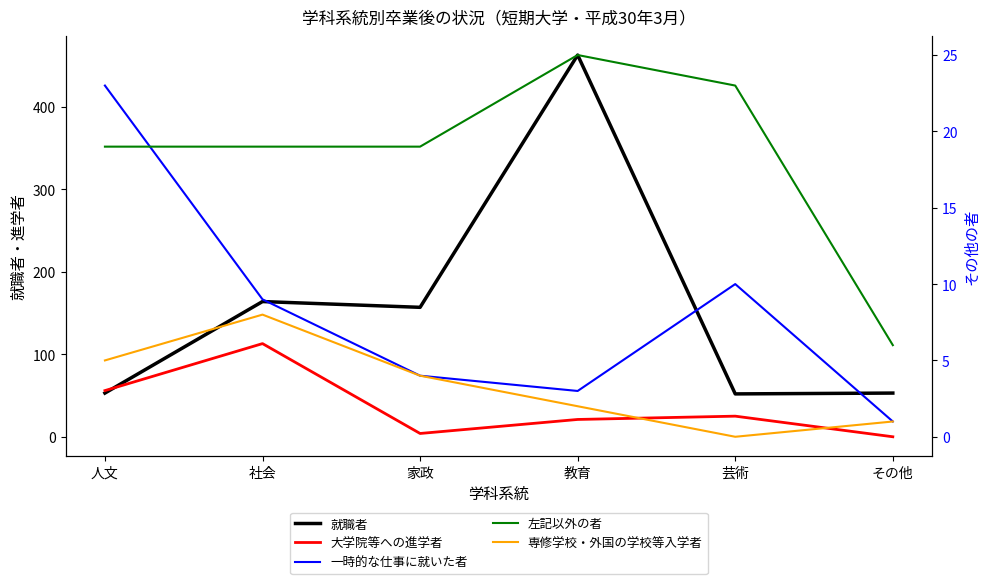

Which category has the highest value in the 大学院等への進学者 series?

社会